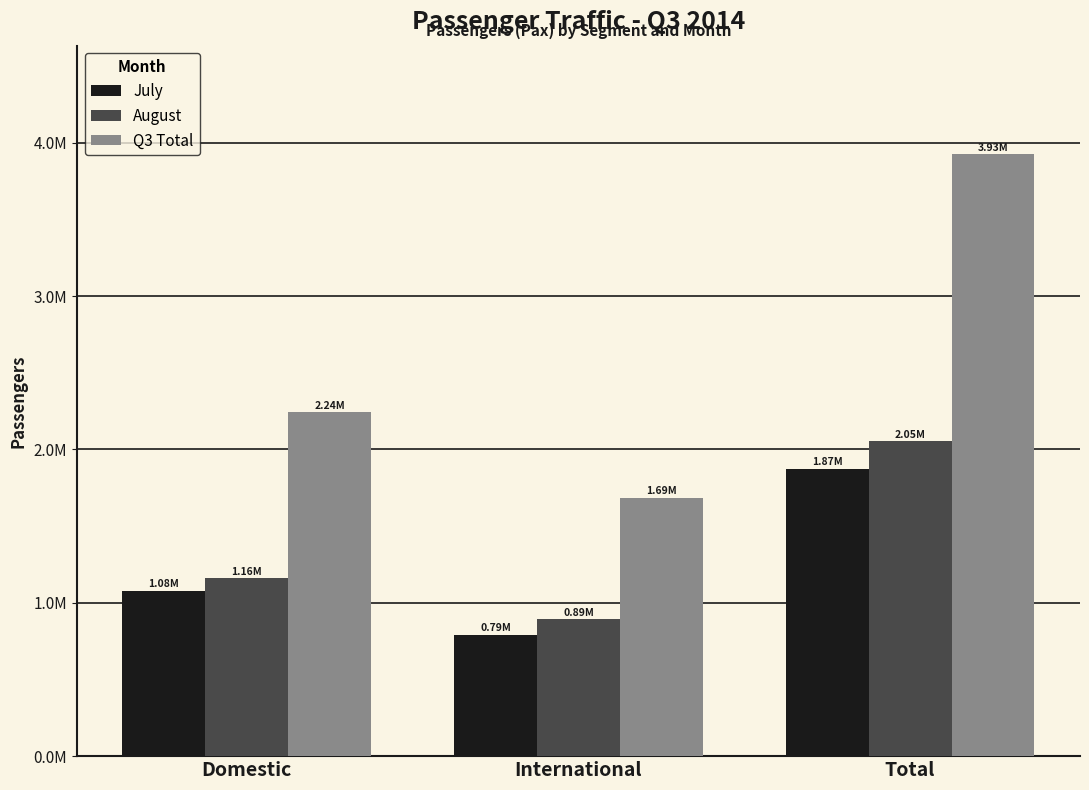

How many July values are between 793104 and 1873000?

3